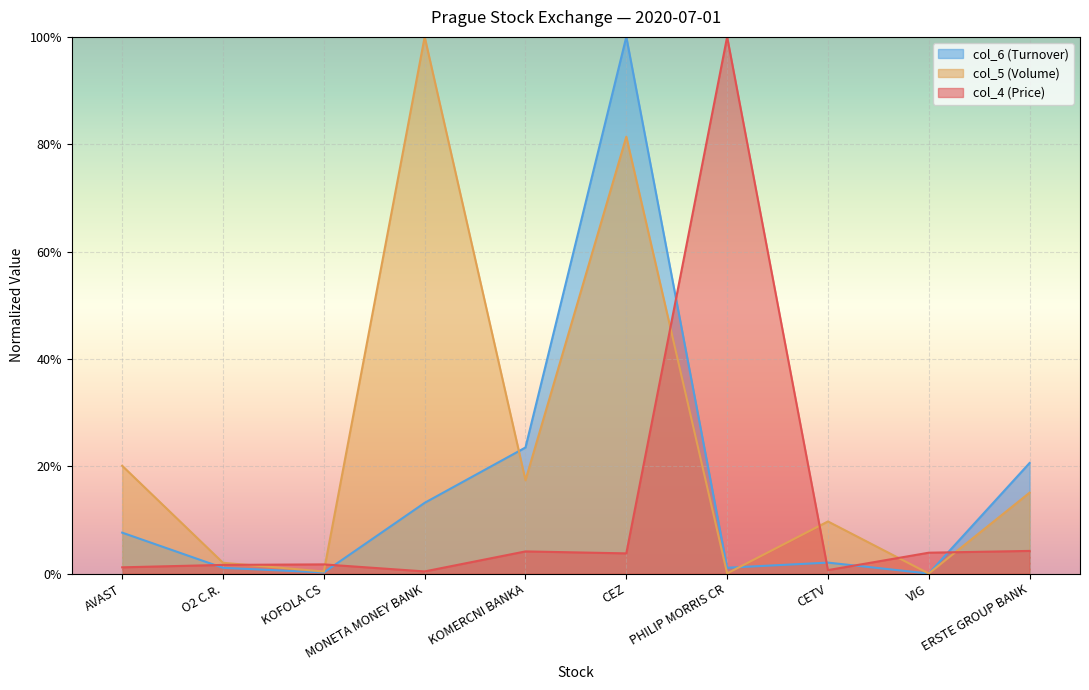

True or false: col_5 (Volume) and col_4 (Price) intersect in this chart.

True